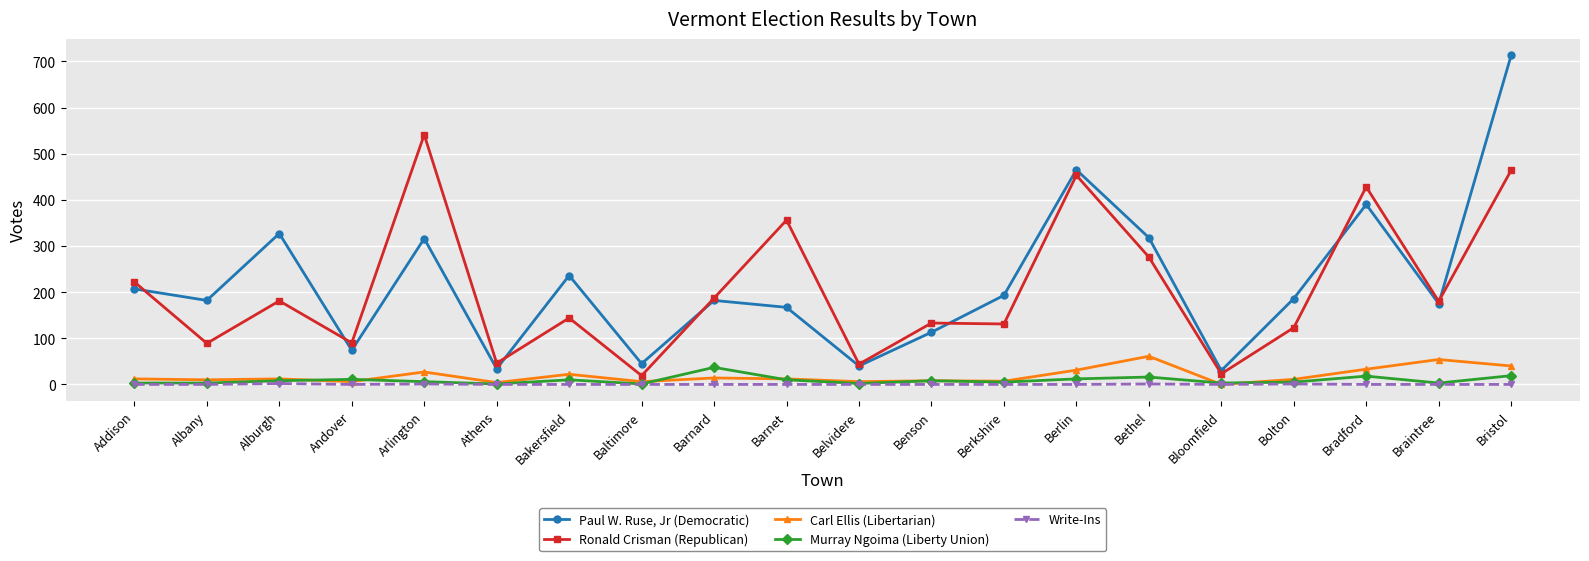

How many distinct data groups are displayed?

5